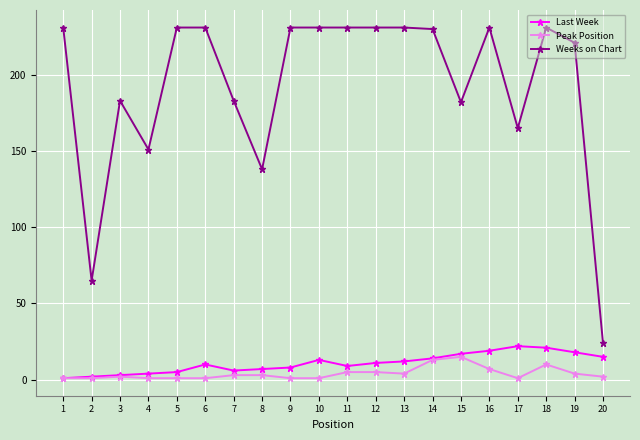

Which series has the largest total across all categories?

Weeks on Chart